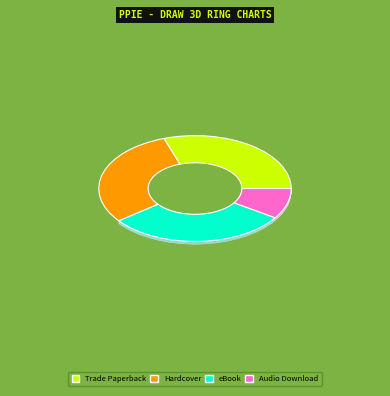

What portion of the pie excludes Hardcover?

69.8%